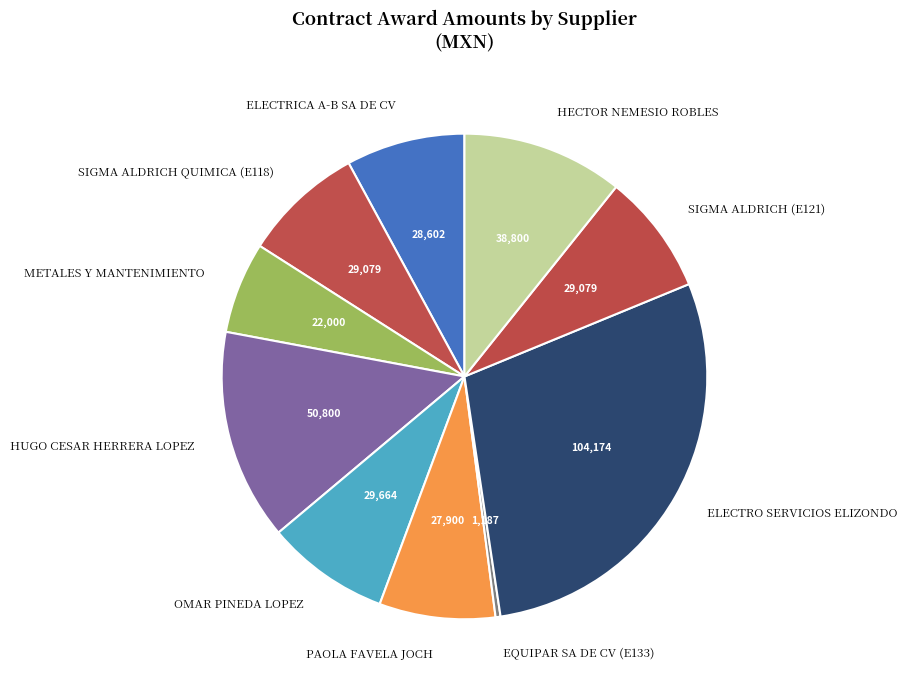

Between SIGMA ALDRICH (E121) and METALES Y MANTENIMIENTO, which is larger?

SIGMA ALDRICH (E121)